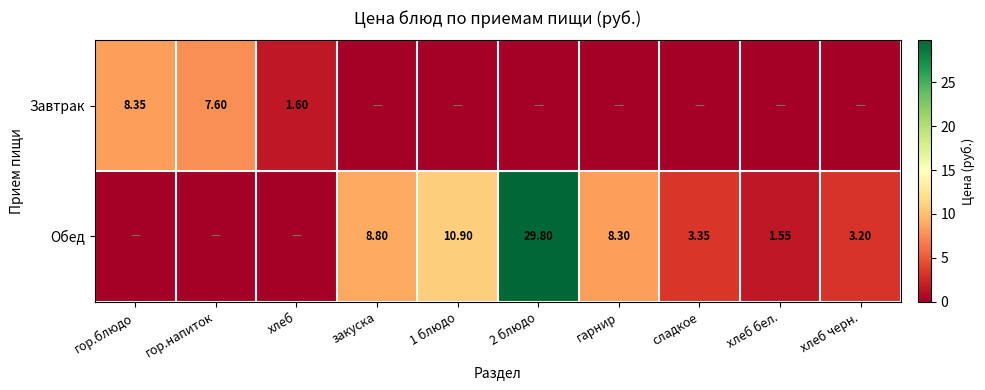

At which category is the sum across all series the highest?

2 блюдо